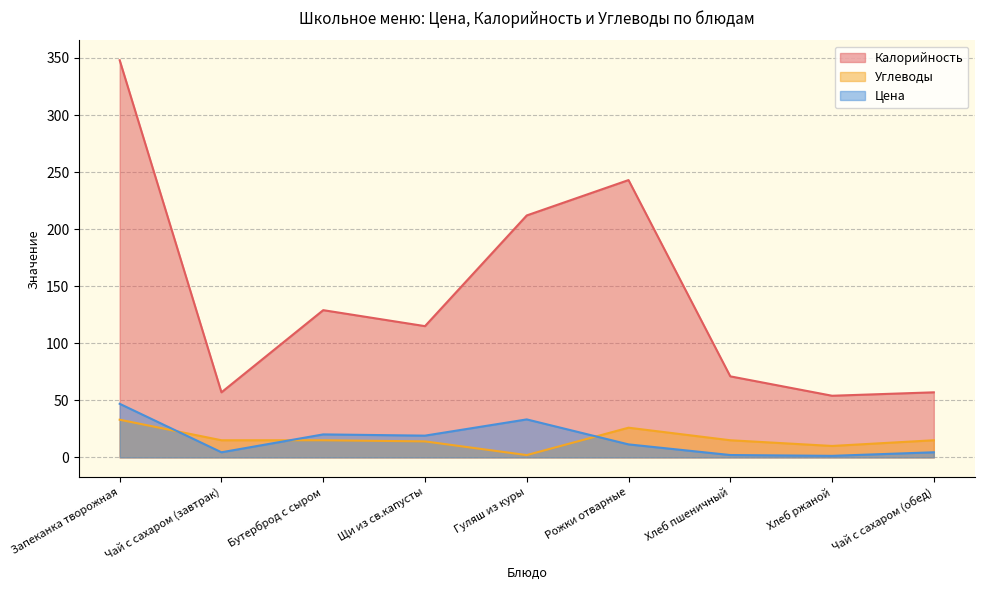

What is the minimum value shown in the chart?

1.3